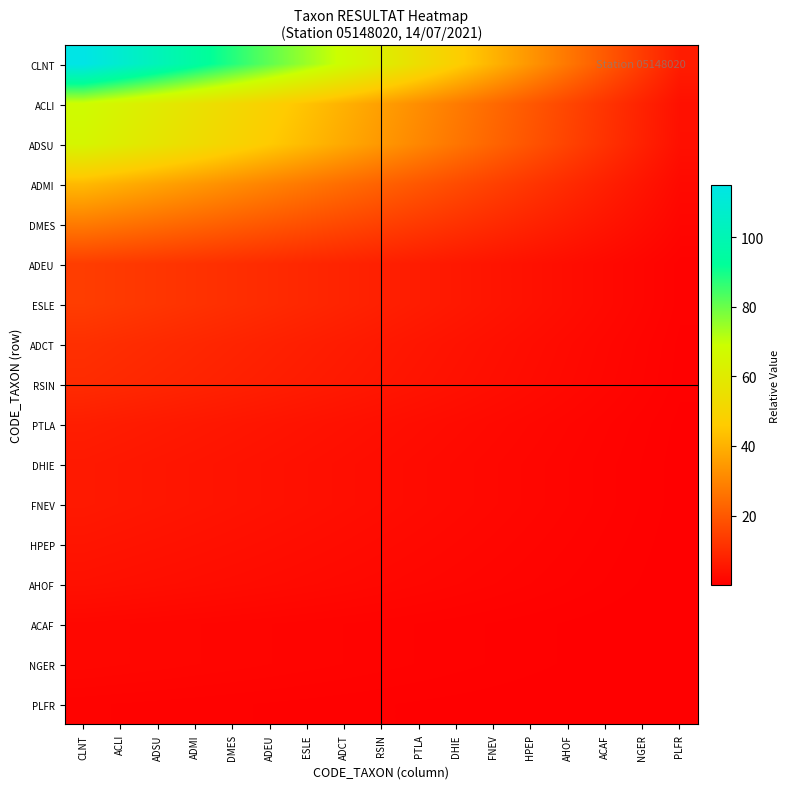

What is the difference between the highest and lowest values at RSIN?

60.4